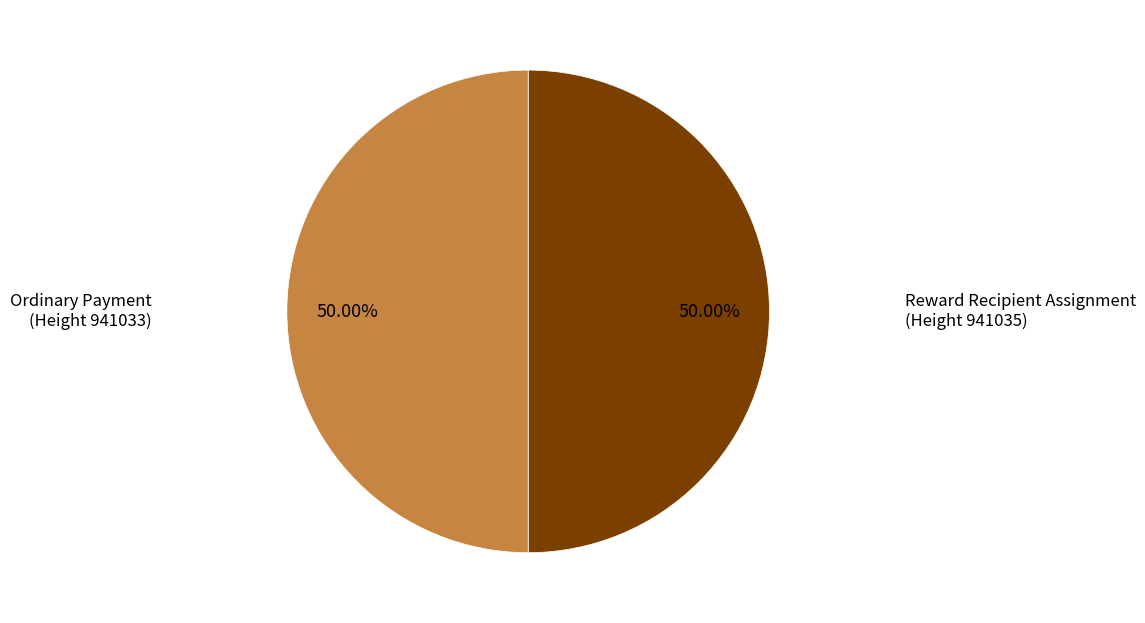

How many segments does this pie chart have?

2